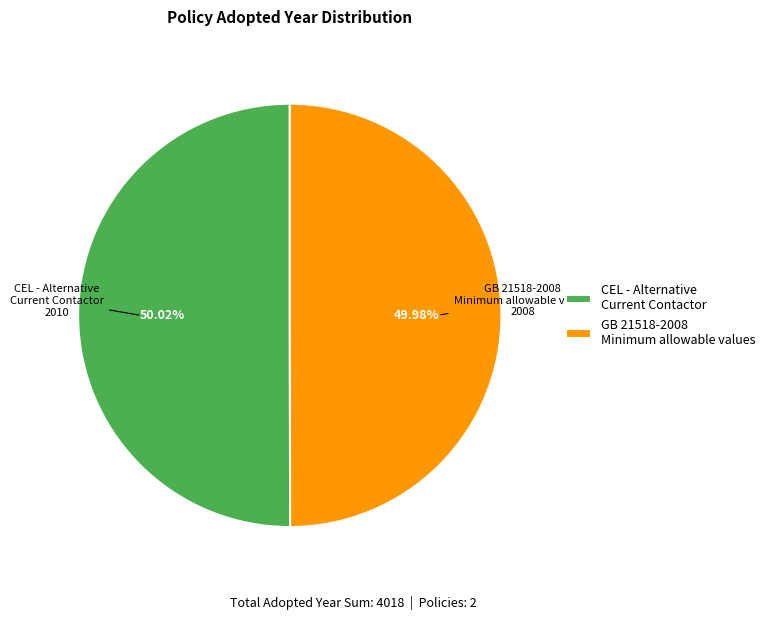

Approximately how many times larger is the value at CEL - Alternative Current Contactor compared to GB 21518-2008 Minimum allowable values?

1.0